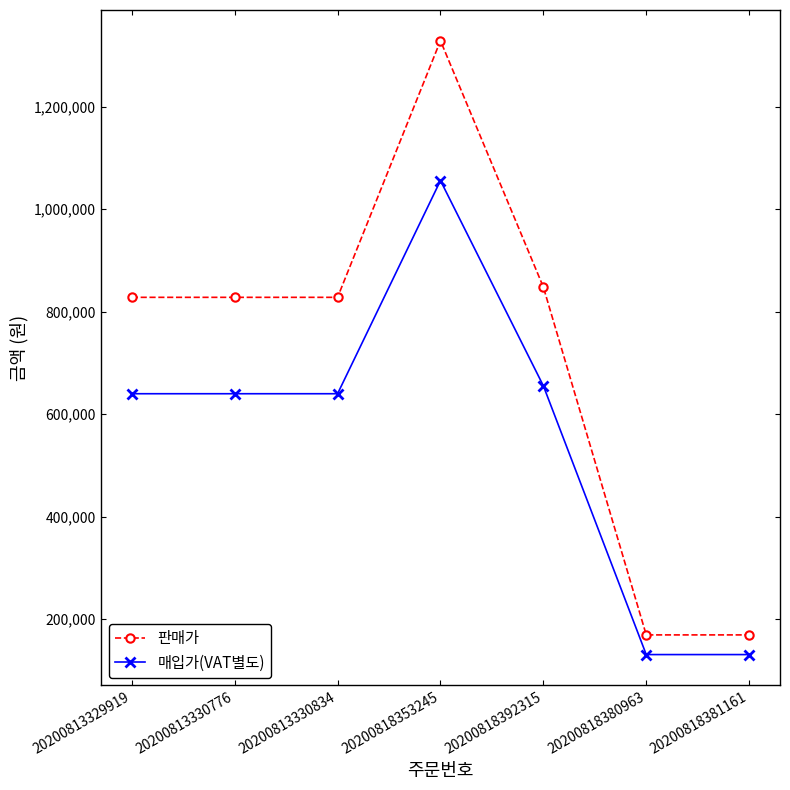

What is the value of the 매입가(VAT별도) point at the 3rd from the left?

639819